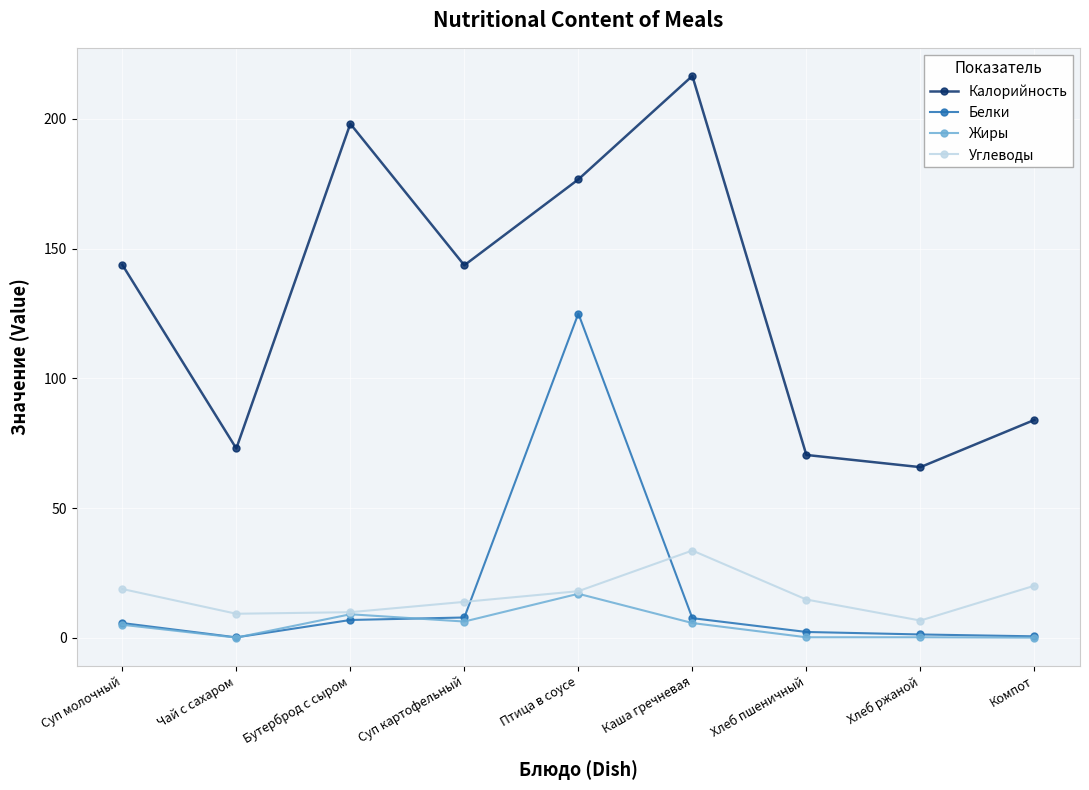

At which category is the sum across all series the highest?

Птица в соусе